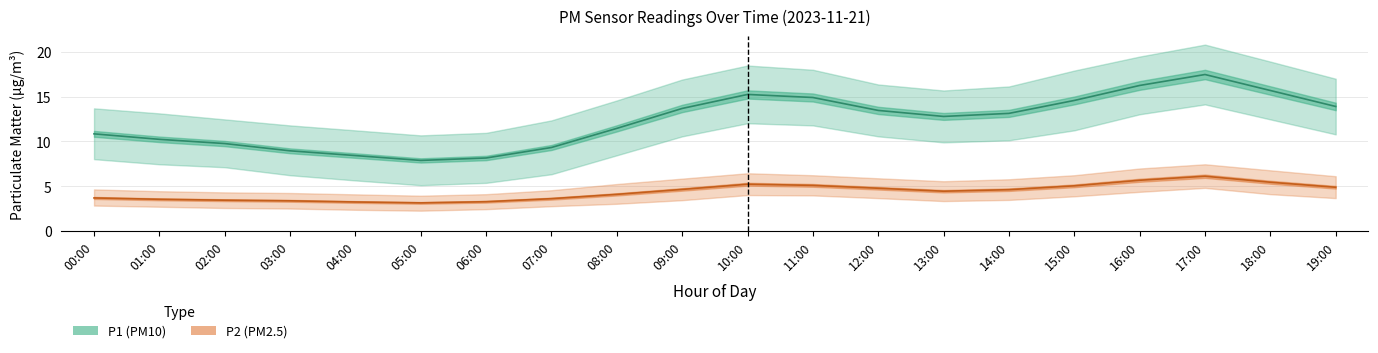

Reading left to right, extract all data points from this chart.

P1: 10.8	10.2	9.8	8.9	8.4	7.9	8.2	9.3	11.4	13.7	15.2	14.9	13.4	12.8	13.1	14.6	16.2	17.4	15.7	13.9
P1_upper: 13.7	13.1	12.4	11.8	11.2	10.7	10.9	12.3	14.6	16.9	18.4	18.0	16.3	15.7	16.1	17.9	19.4	20.8	18.9	17.0
P1_lower: 8.0	7.5	7.1	6.2	5.7	5.1	5.4	6.3	8.4	10.6	12.0	11.8	10.6	9.9	10.1	11.2	13.0	14.1	12.4	10.8
P2: 3.7	3.5	3.5	3.4	3.2	3.1	3.3	3.6	4.1	4.7	5.2	5.1	4.8	4.5	4.6	5.0	5.7	6.1	5.5	4.9
P2_upper: 4.7	4.5	4.3	4.2	4.1	4.0	4.1	4.6	5.2	5.8	6.5	6.2	5.9	5.6	5.8	6.2	7.0	7.5	6.8	6.1
P2_lower: 2.9	2.7	2.6	2.5	2.4	2.3	2.5	2.8	3.0	3.5	4.0	4.0	3.7	3.4	3.5	3.9	4.4	4.8	4.1	3.7